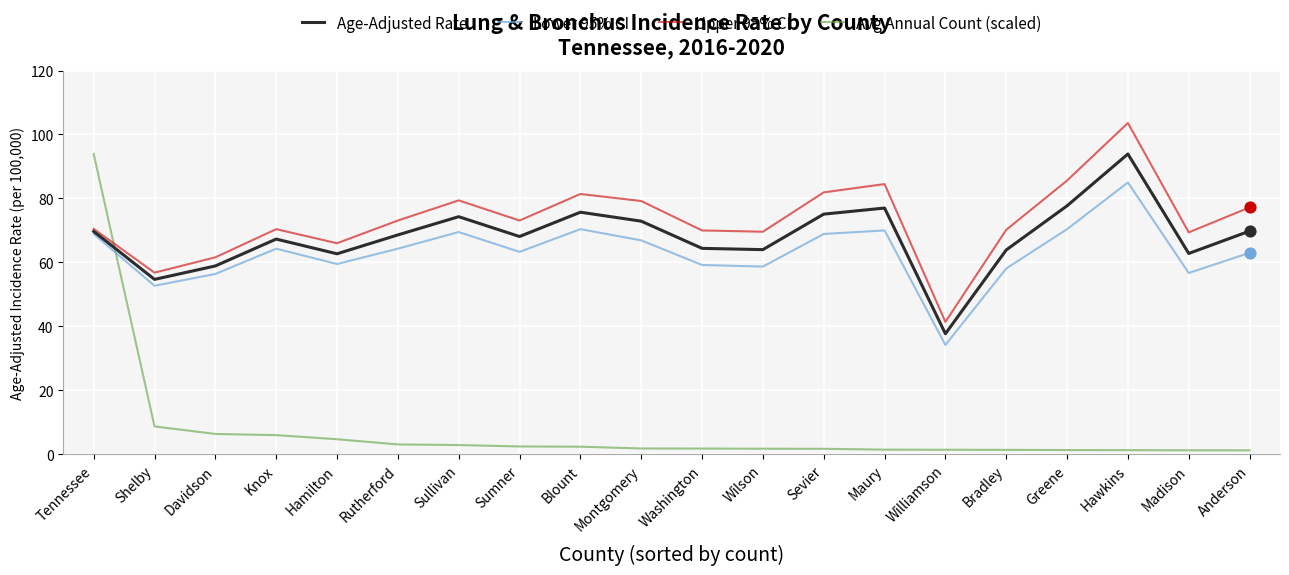

What are all the series names shown in the legend?

Age-Adjusted Rate, Lower 95% CI, Upper 95% CI, Avg Annual Count (scaled)